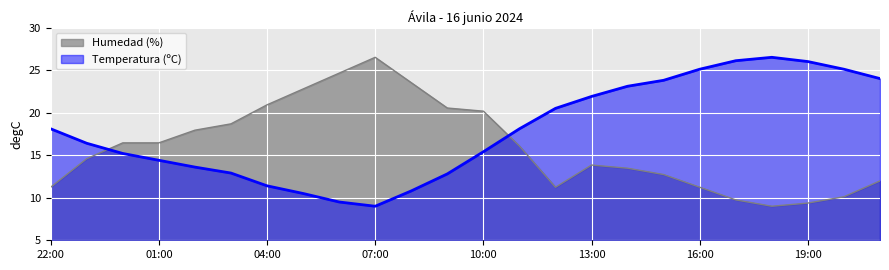

What is the maximum value for Humedad (%)?

26.5